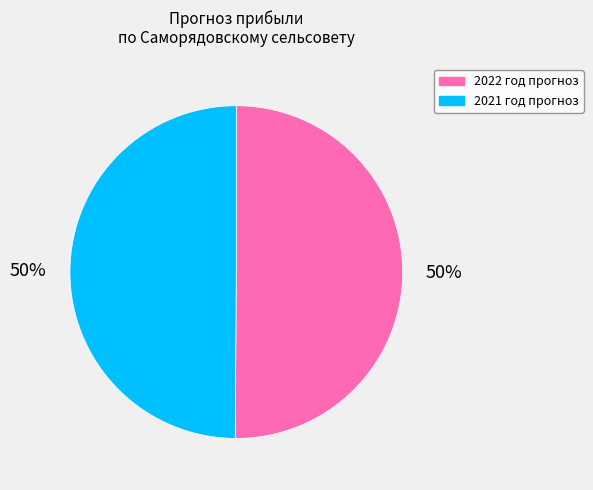

To the nearest percent, what is the combined percentage of 2022 год прогноз and 2021 год прогноз?

100%